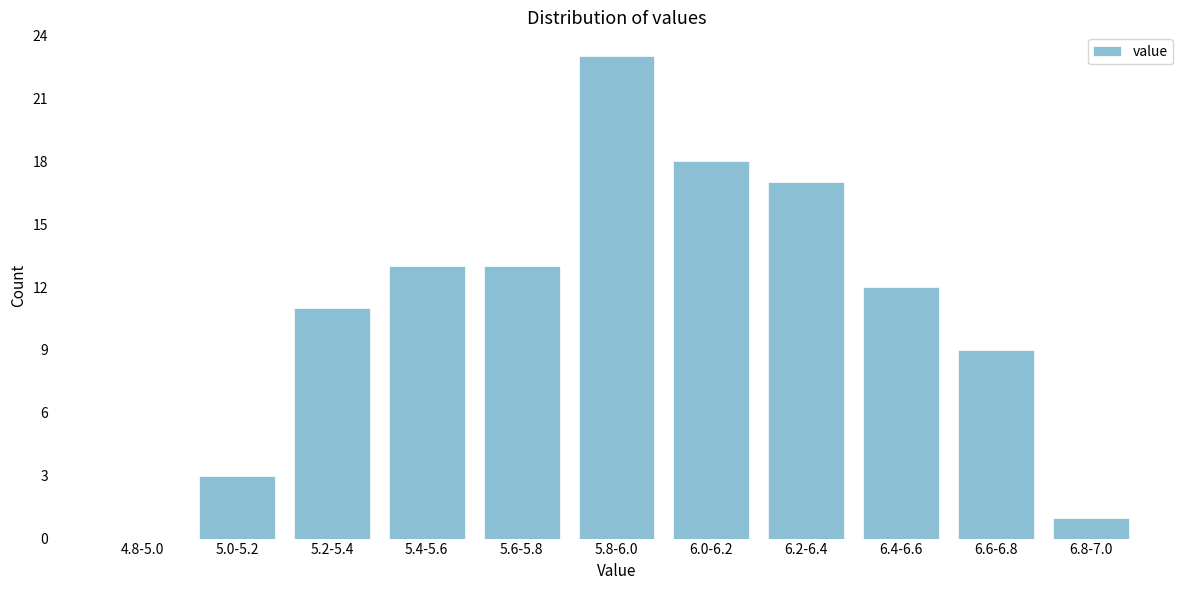

Reading left to right, extract all data points from this chart.

4.8-5.0=0	5.0-5.2=3	5.2-5.4=11	5.4-5.6=13	5.6-5.8=13	5.8-6.0=23	6.0-6.2=18	6.2-6.4=17	6.4-6.6=12	6.6-6.8=9	6.8-7.0=1